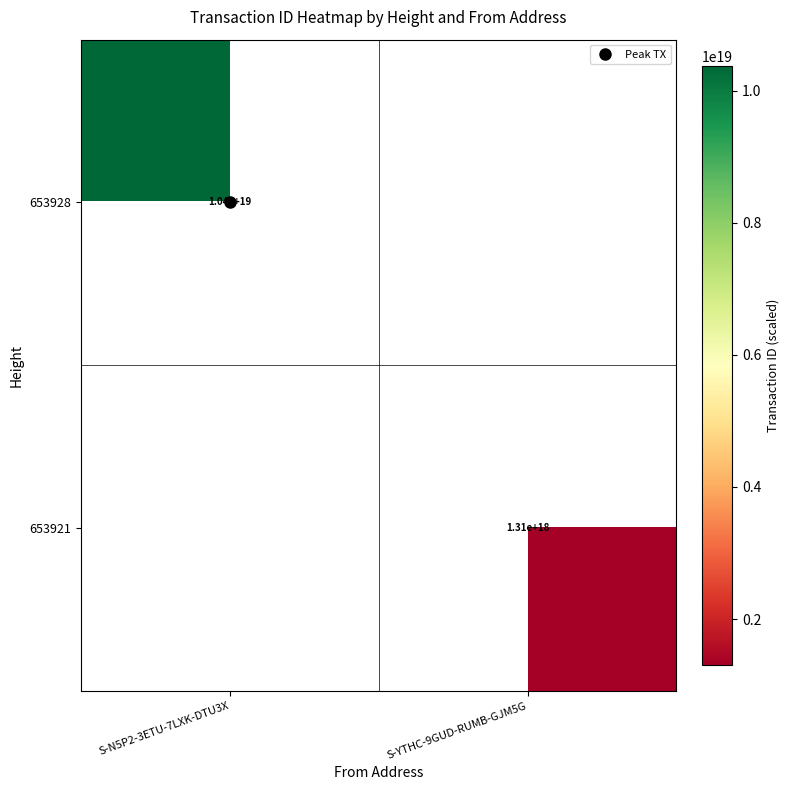

At how many categories does at least one series exceed 2257478613623239680?

1